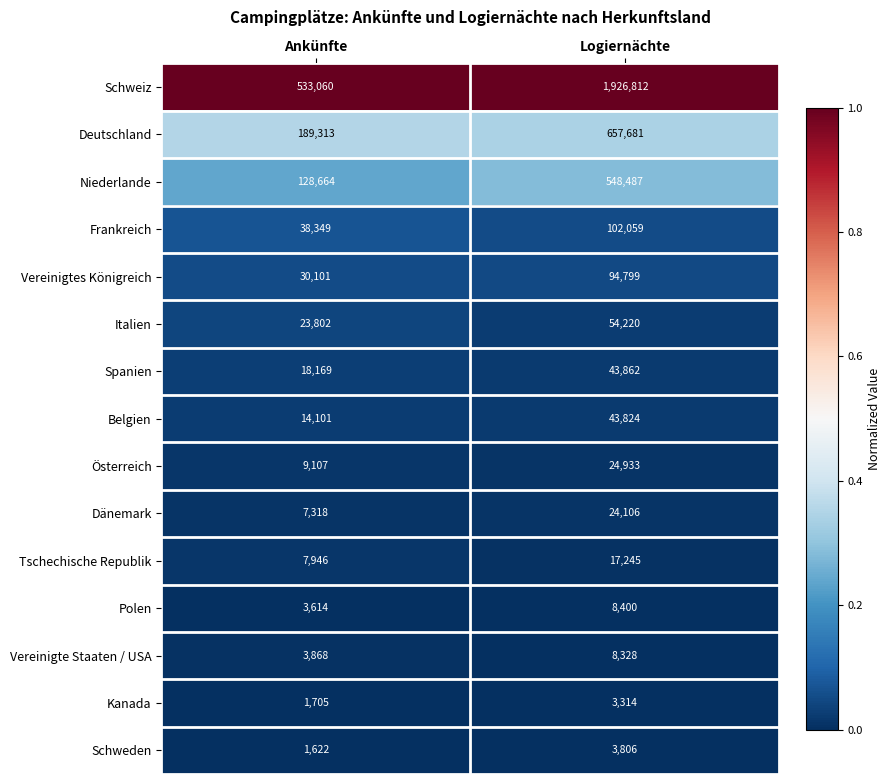

What is the total value across all series at Ankünfte?

1010739